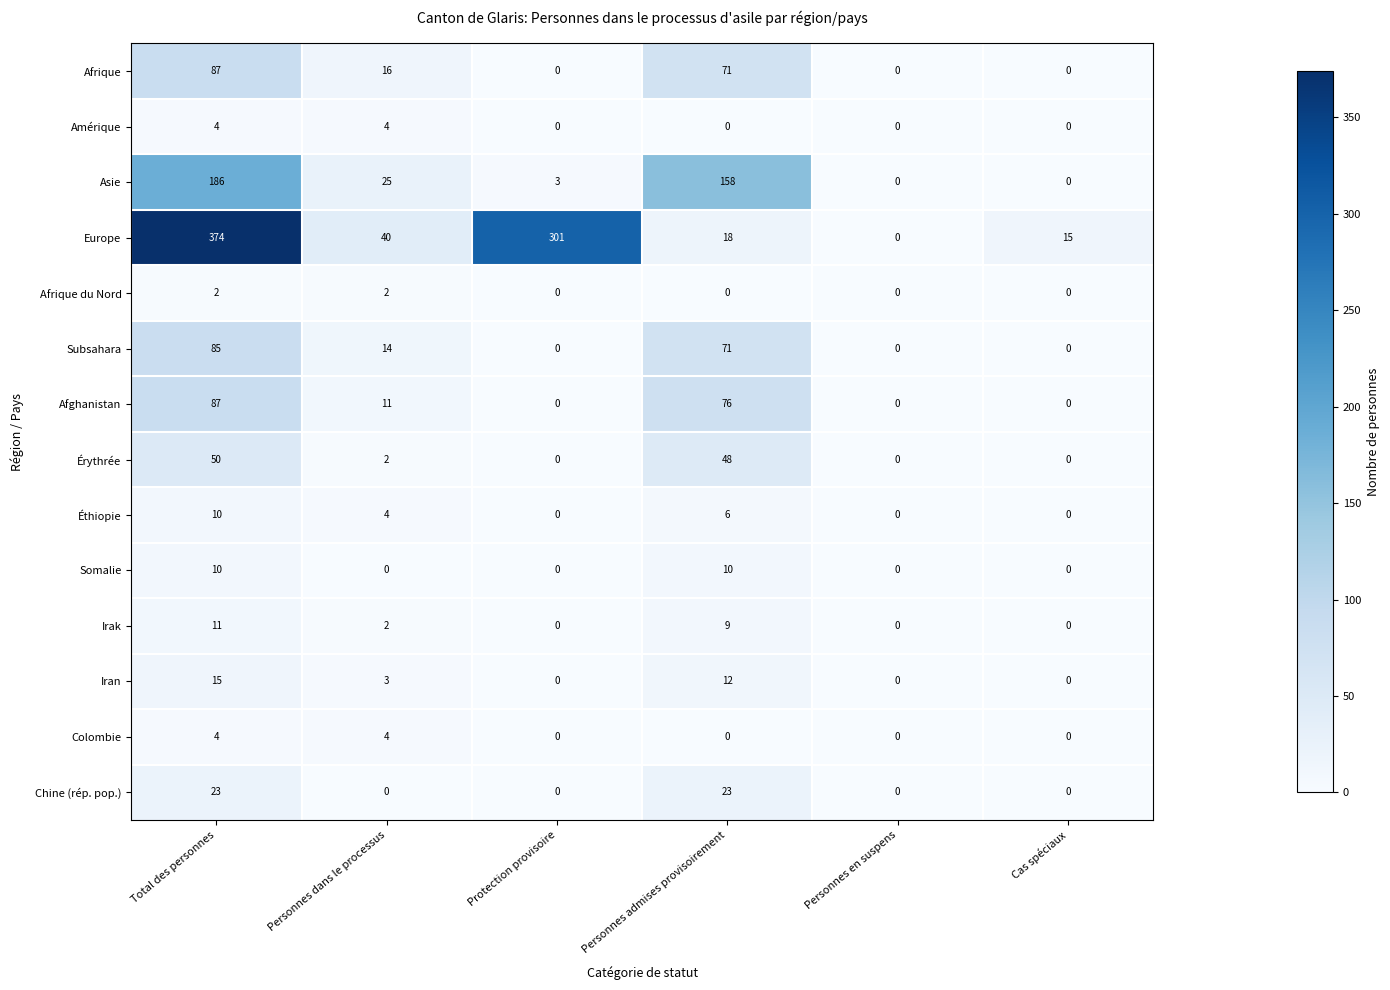

How many values in the Afrique series are below 16?

3